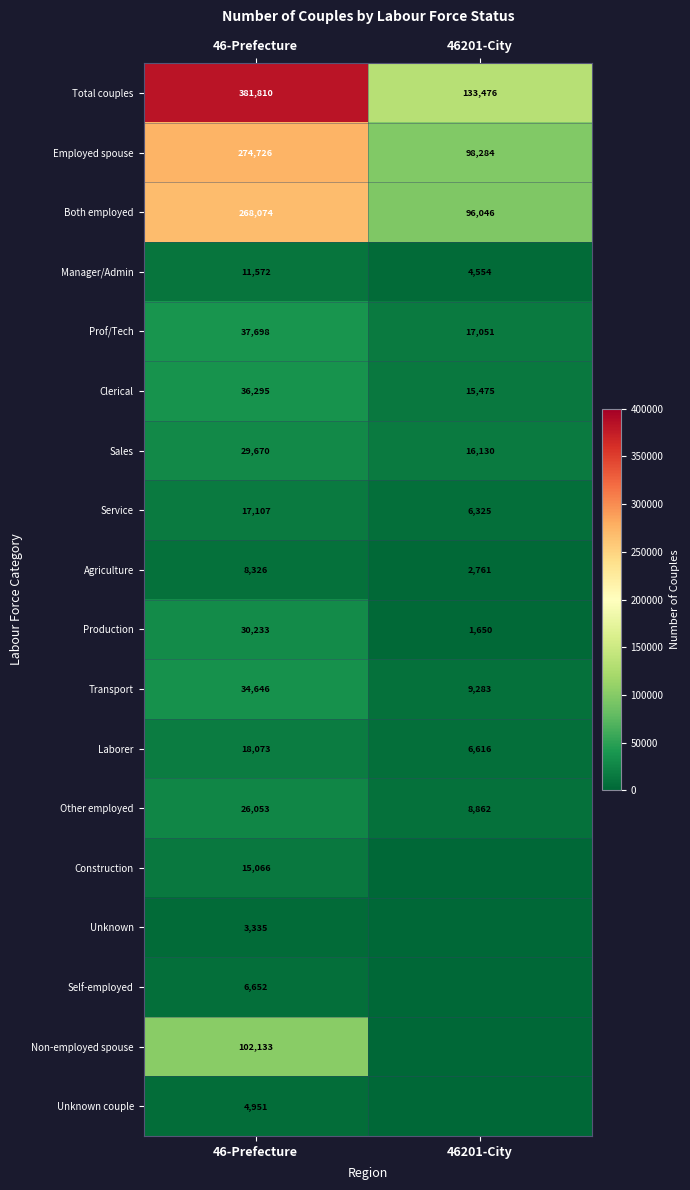

List the labels in order of Other employed value, largest first.

46-Prefecture, 46201-City